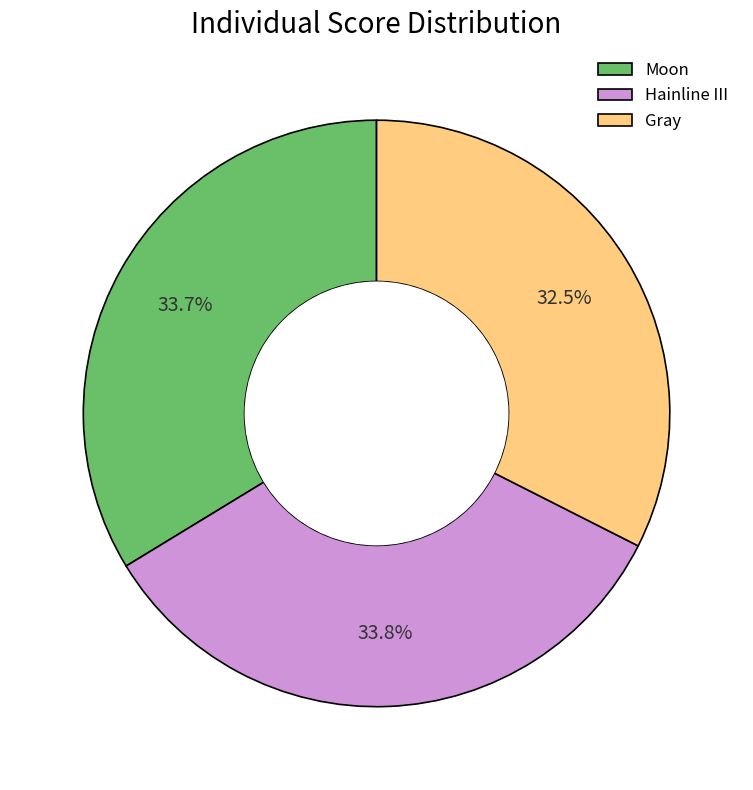

What percentage do Gray and Moon together represent?

66.2%